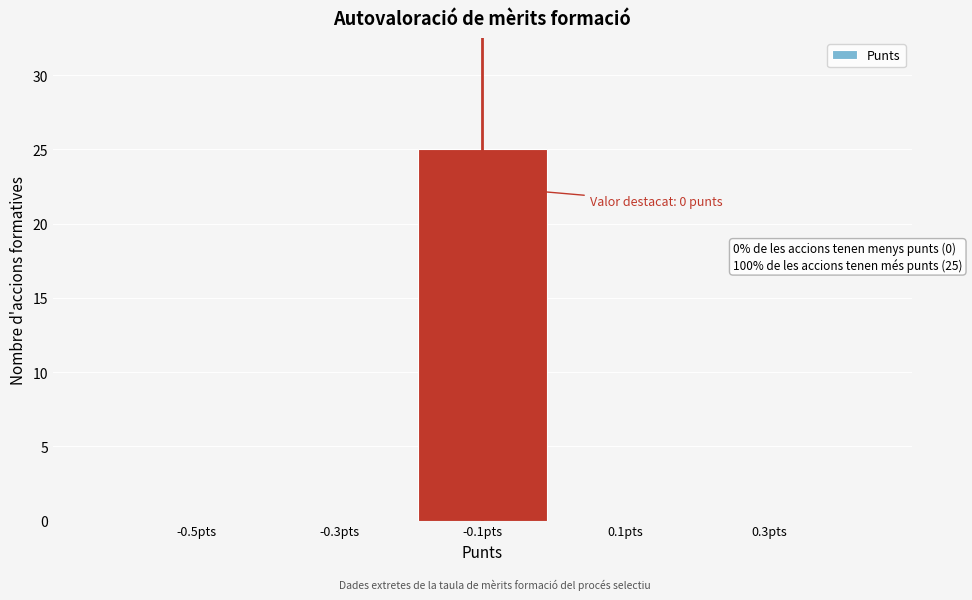

Reading left to right, transcribe all the data shown in this chart.

-0.5pts=0	-0.3pts=0	-0.1pts=25	0.1pts=0	0.3pts=0